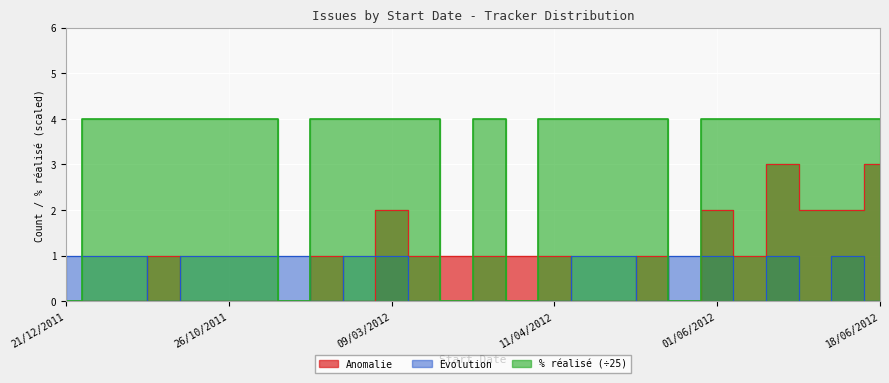

True or false: % réalisé moy has a value of 4 at 02/03/2012.

True